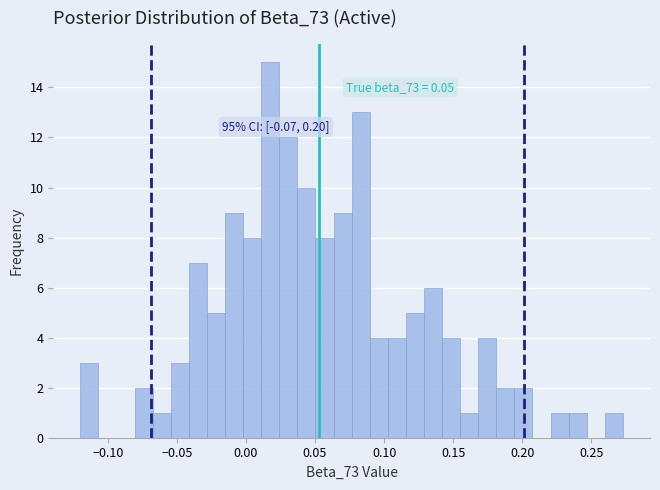

Around what value on the x-axis is the tallest bar? Give the approximate position of its centre, as read against the axis.

0.020